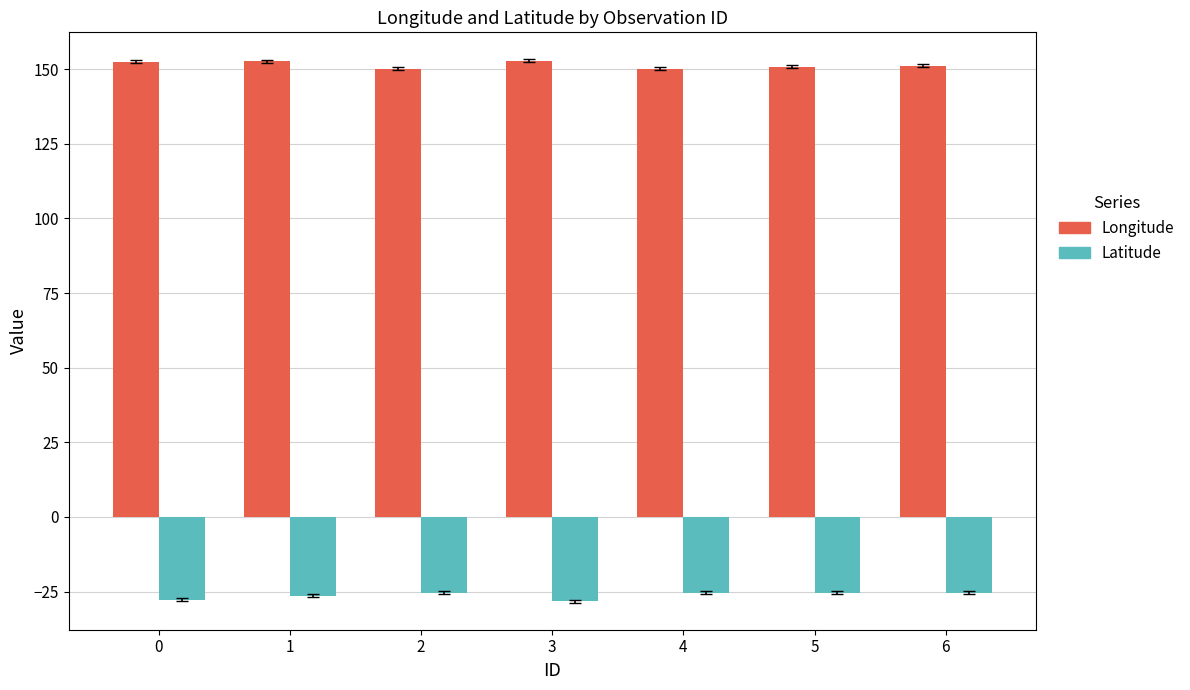

What is the minimum value shown in the chart?

-28.2